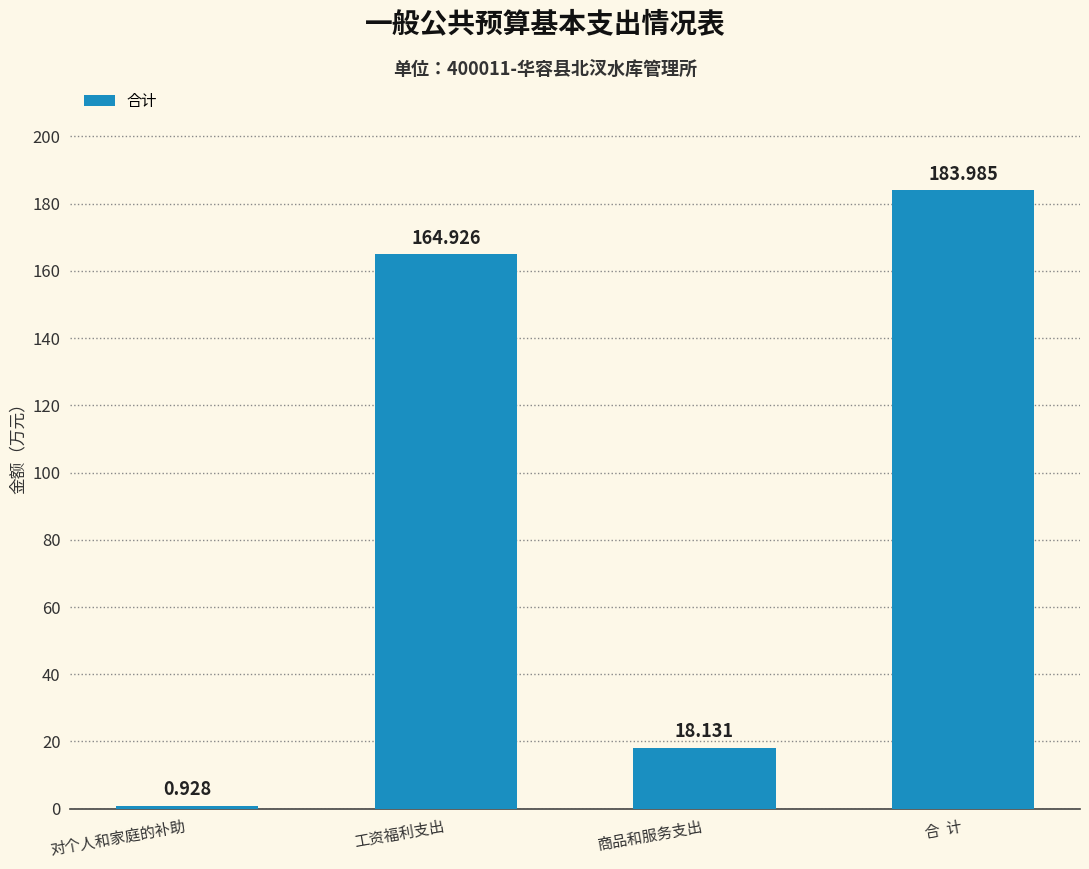

What is the difference between the maximum and minimum values?

183.1